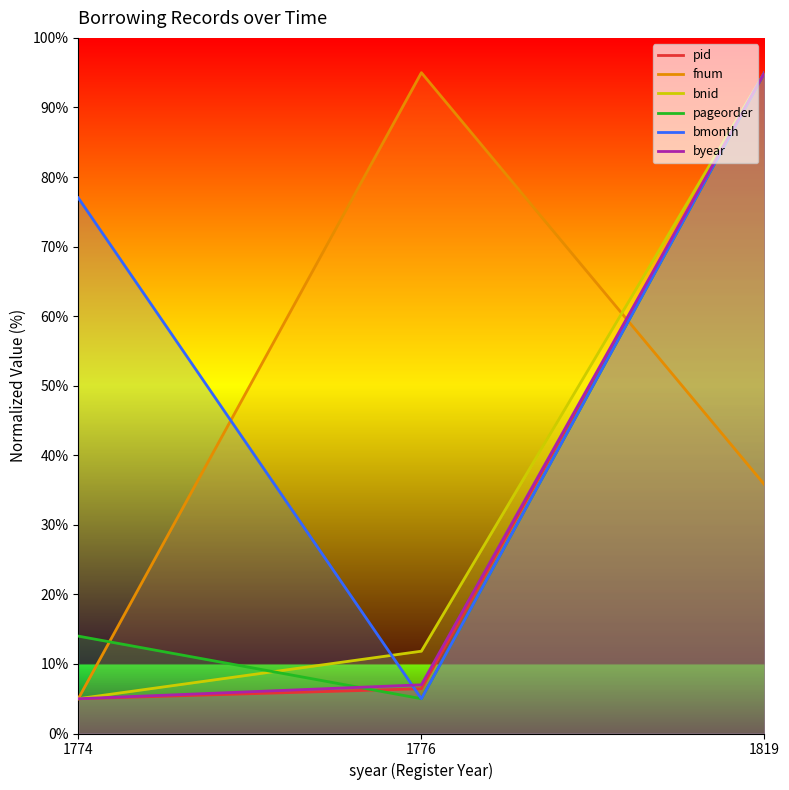

List the series in order of their peak value, highest first.

pid, fnum, bnid, pageorder, bmonth, byear